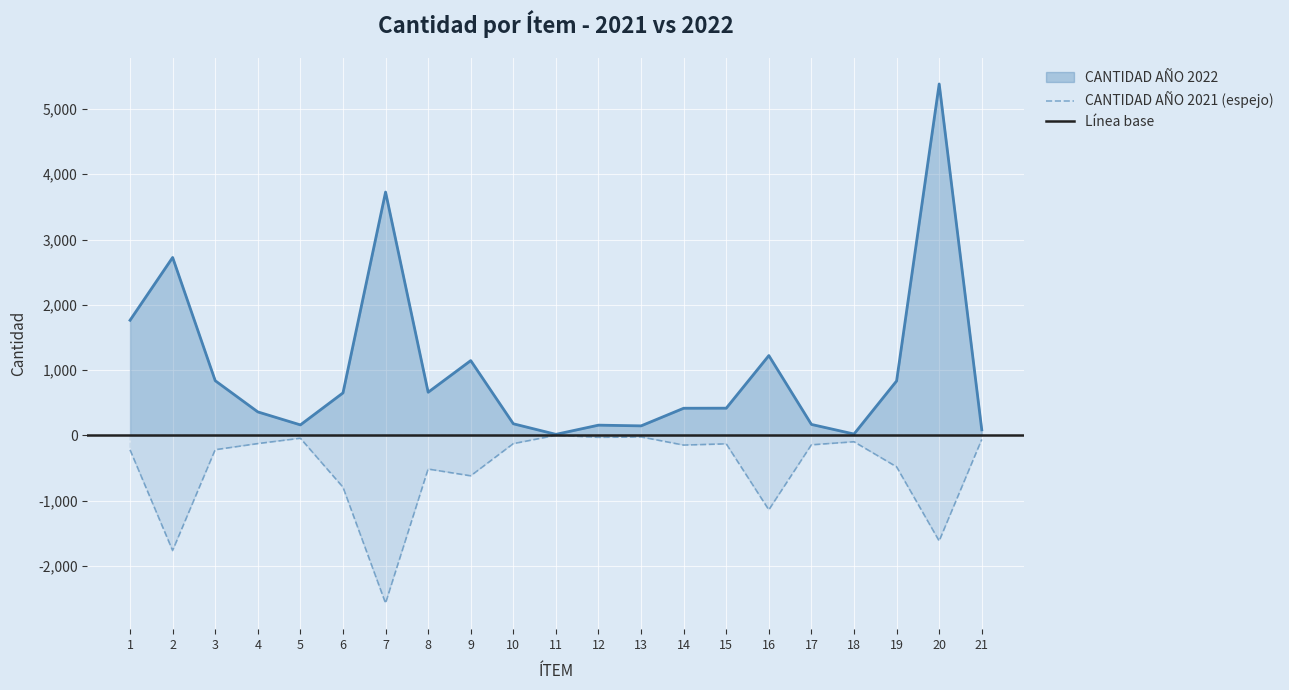

List the series in order of their peak value, lowest first.

CANTIDAD AÑO 2021, CANTIDAD AÑO 2022